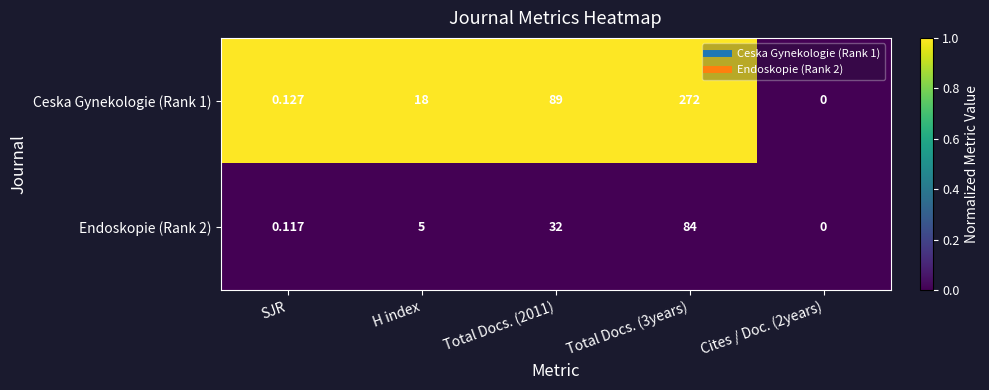

How many categories are shown in the chart?

5